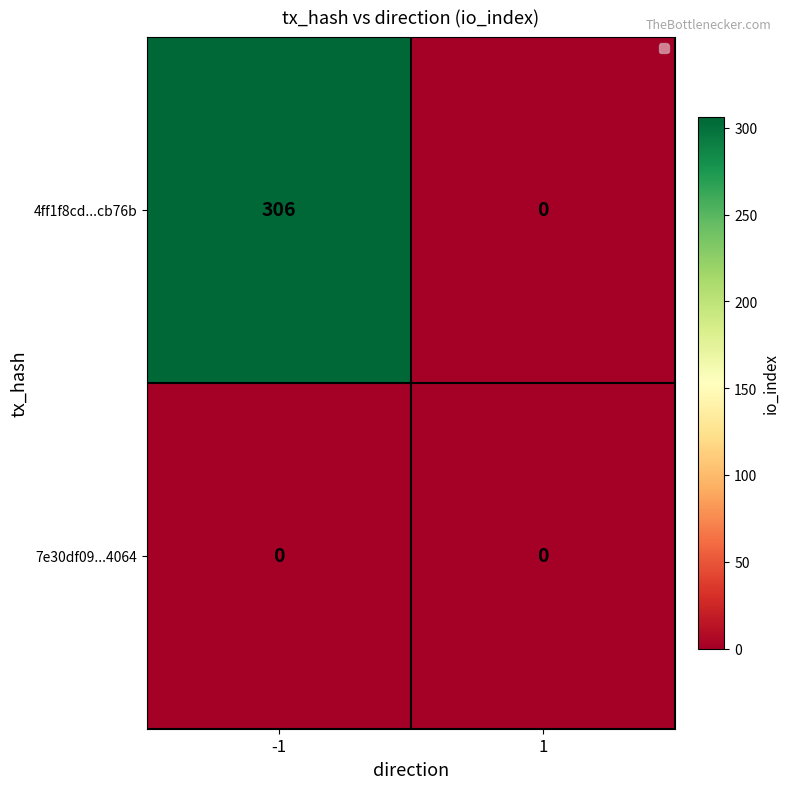

Reading left to right, what are all the values shown in this chart?

4ff1f8cd...cb76b: 306	0
7e30df09...4064: 0	0